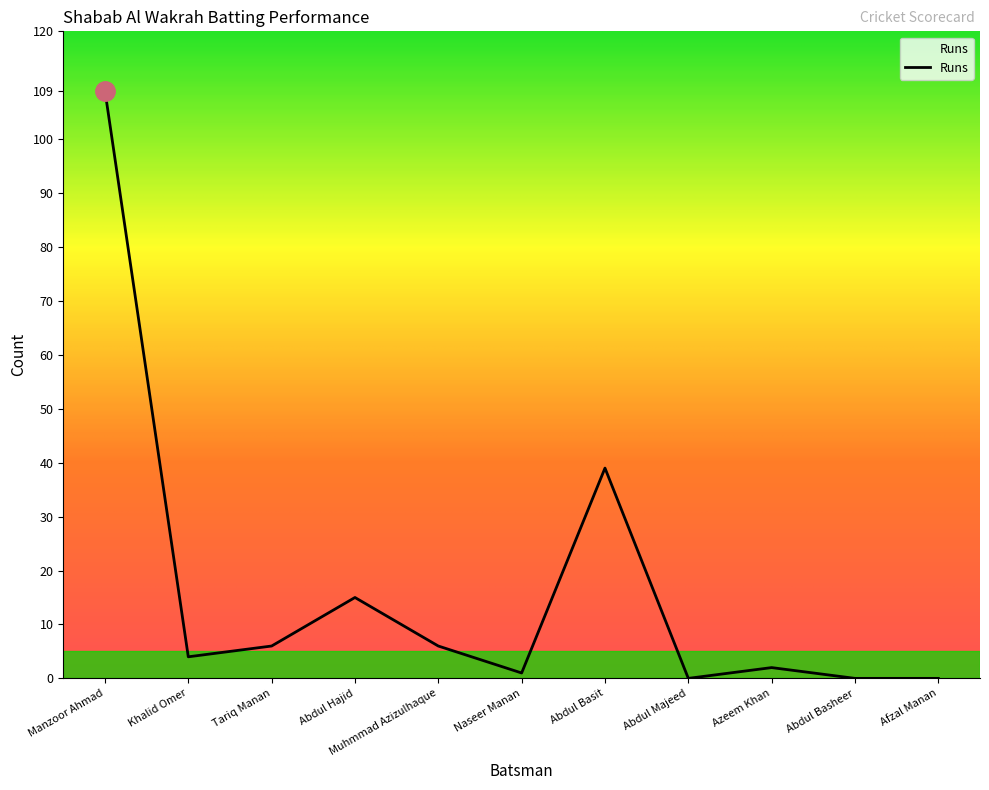

Where is the first local minimum?

Khalid Omer